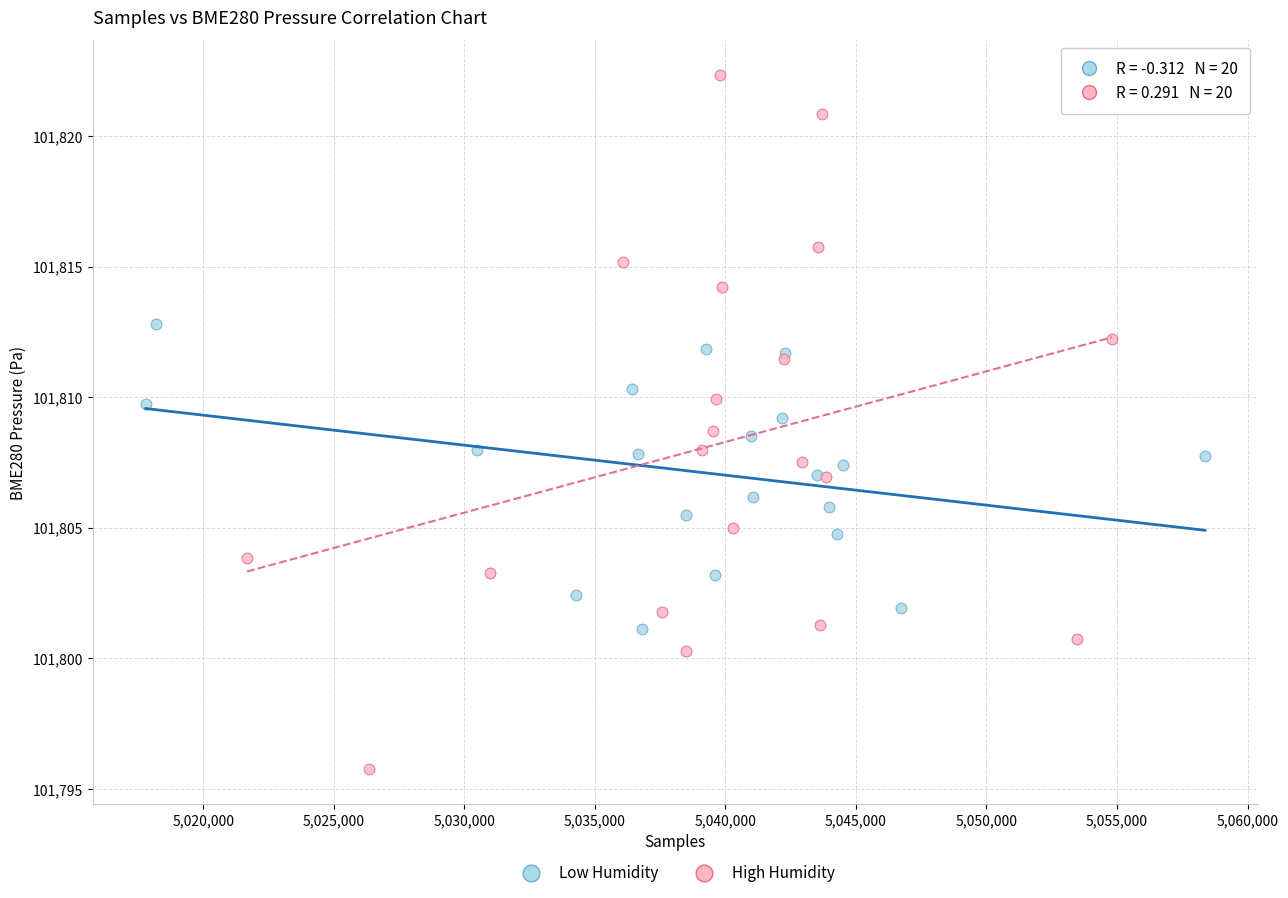

Which series has the largest Y range (max minus min)?

High Humidity